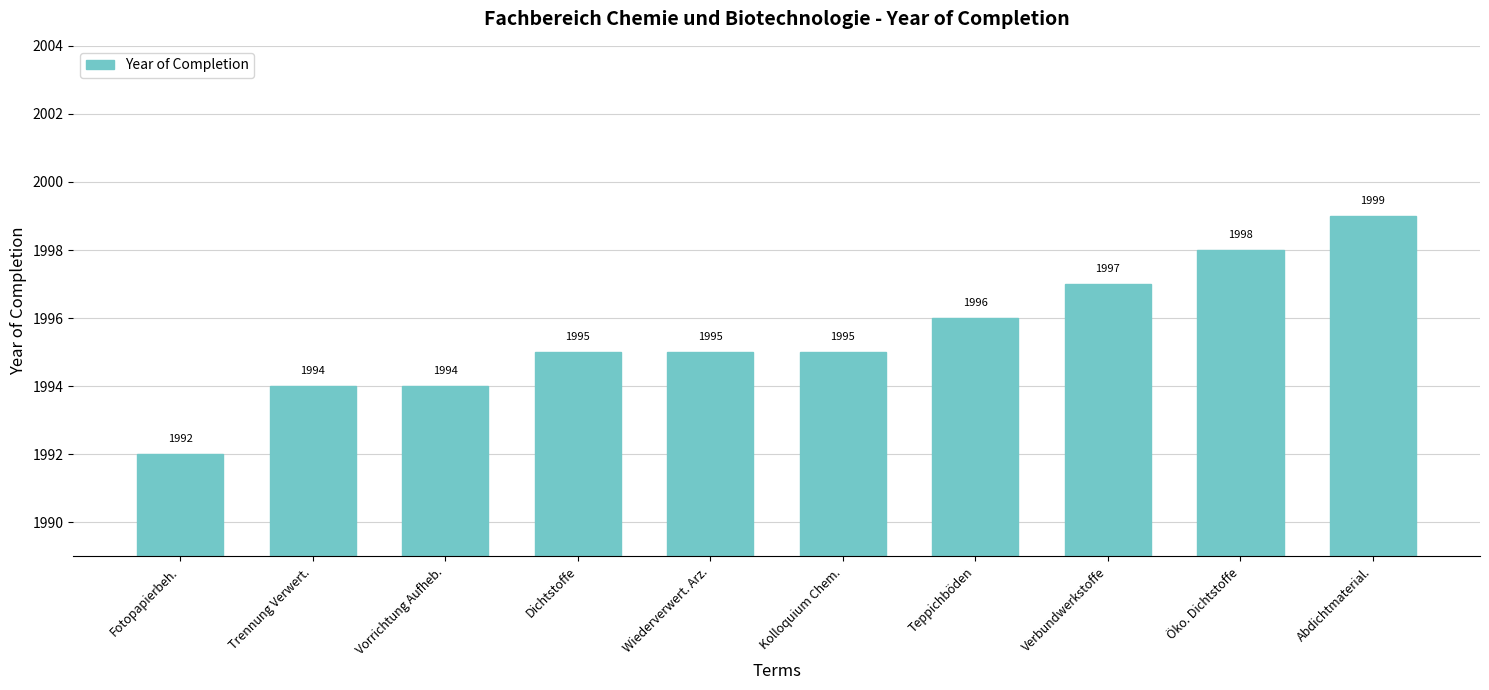

What is the minimum value shown in the chart?

1992